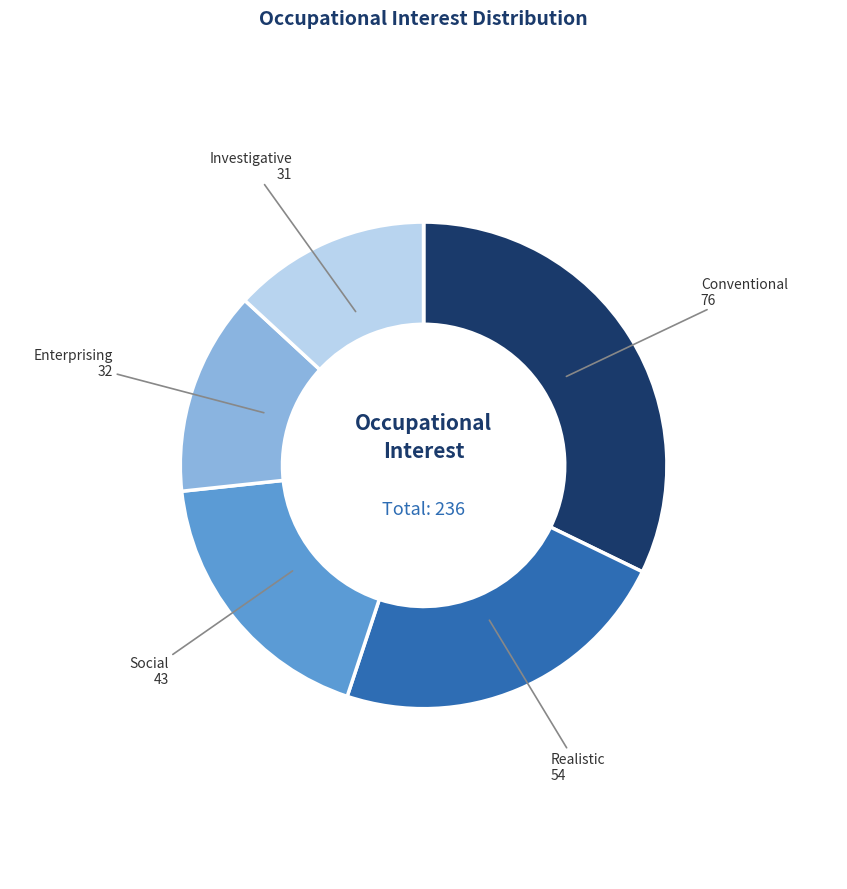

Does any single category account for the majority?

No